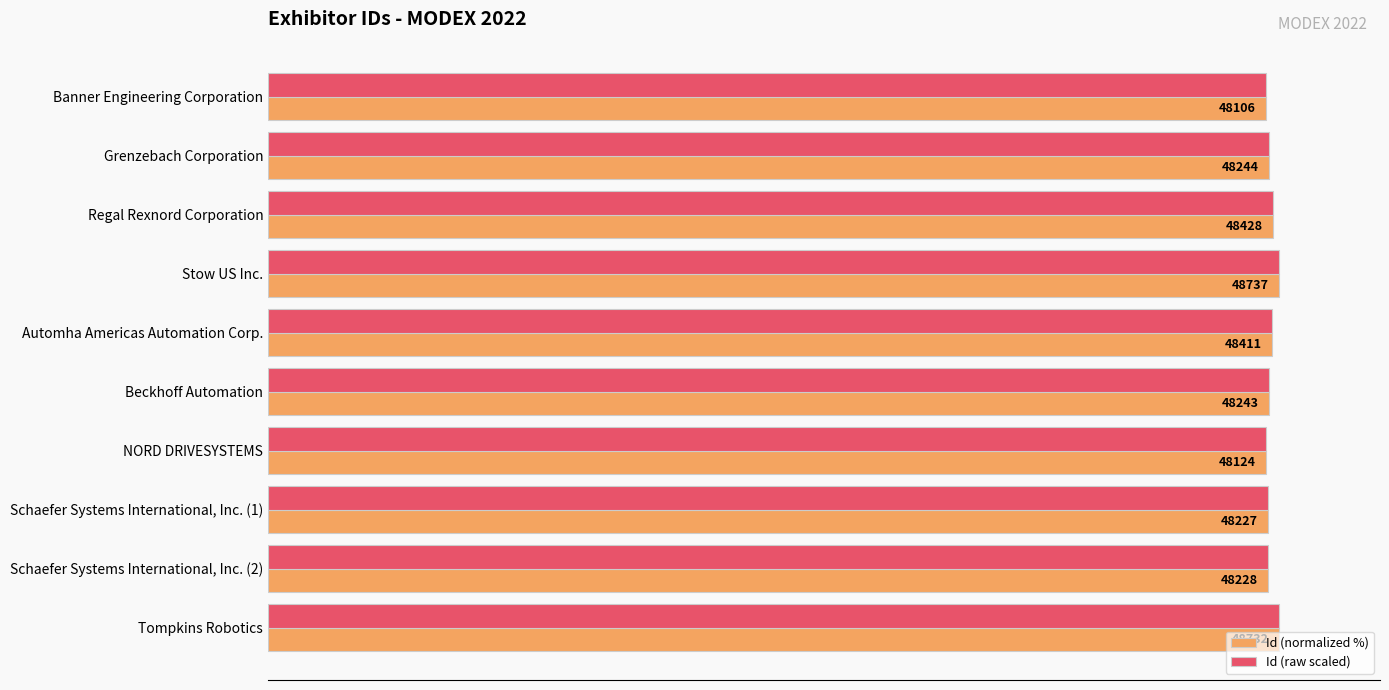

What is the difference between the maximum and minimum values in the Id (raw scaled) series?

1.3